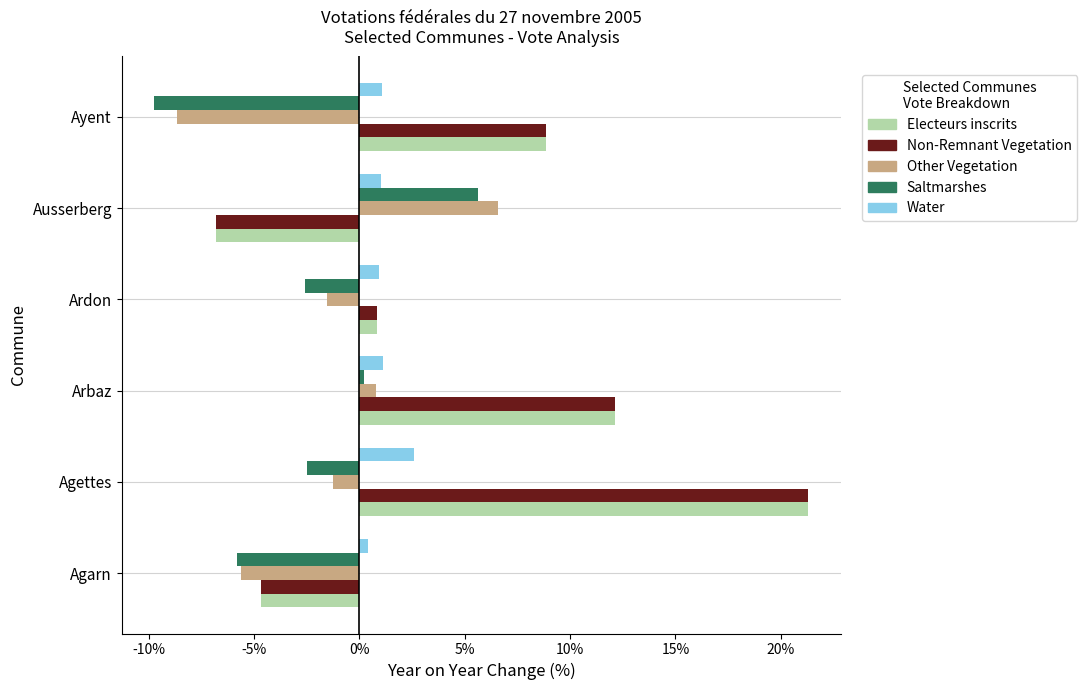

The Electeurs inscrits series shows 8.8 at Ayent. True or false?

True